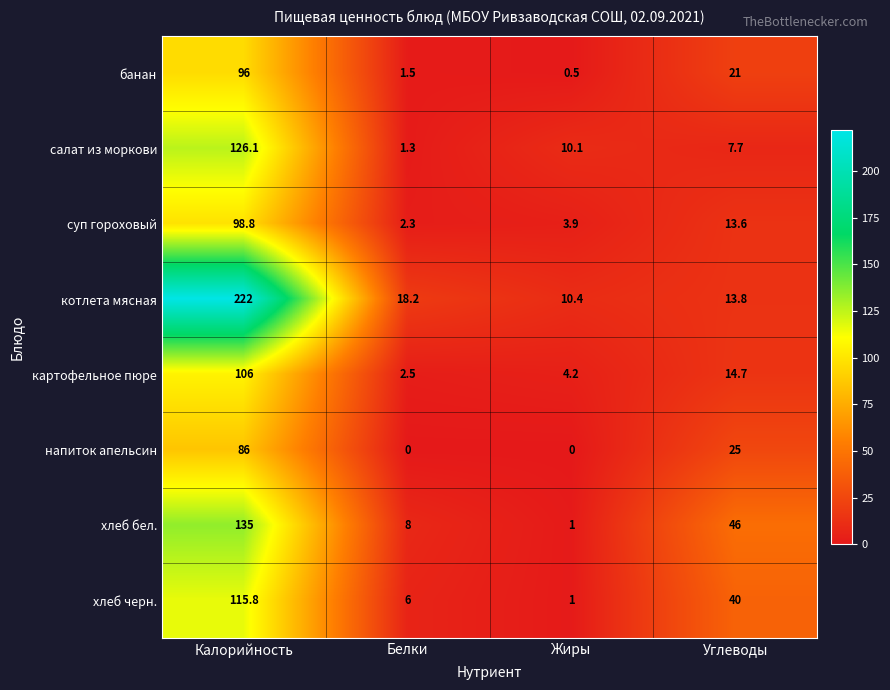

What is the difference between the maximum and minimum values in the котлета мясная series?

211.6